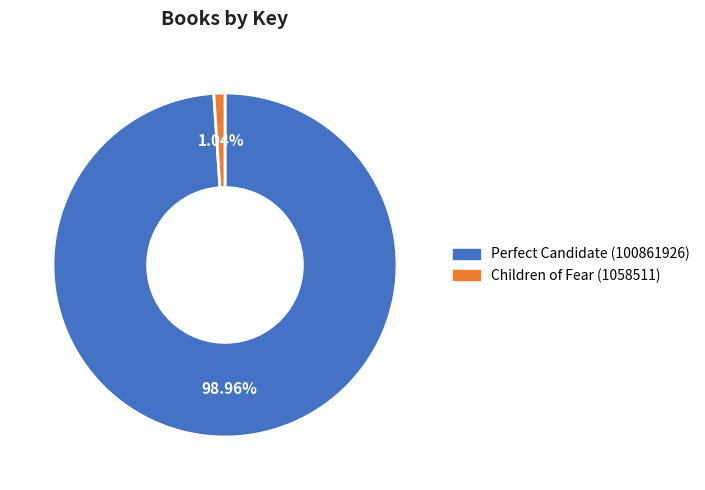

Which has a higher value, Children of Fear (1058511) or Perfect Candidate (100861926)?

Perfect Candidate (100861926)